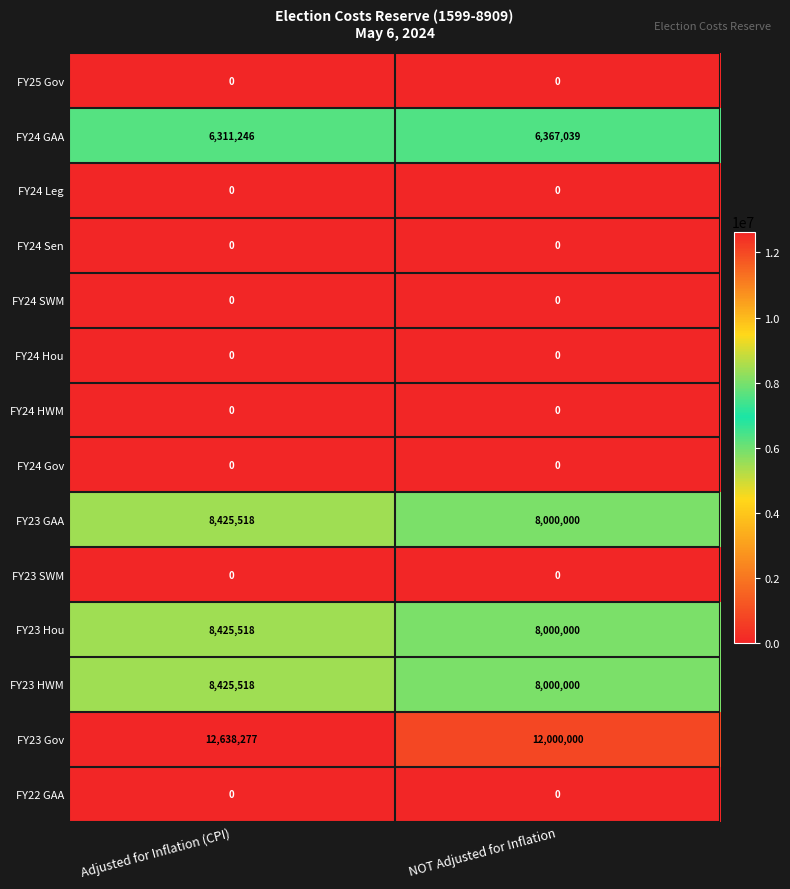

At how many categories does at least one series exceed 2304579?

2